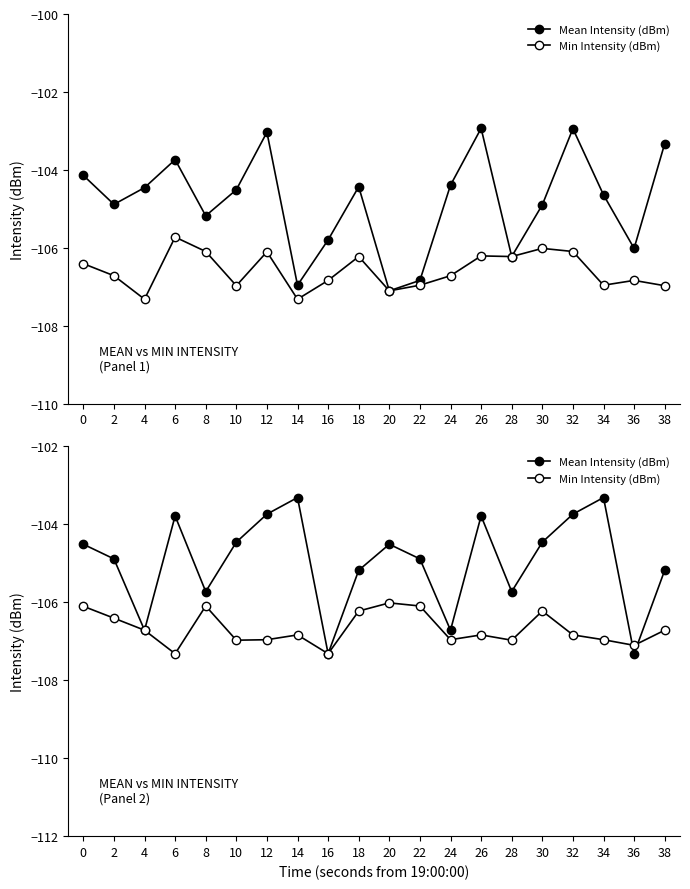

Is this an area chart (filled region under the line)?

No